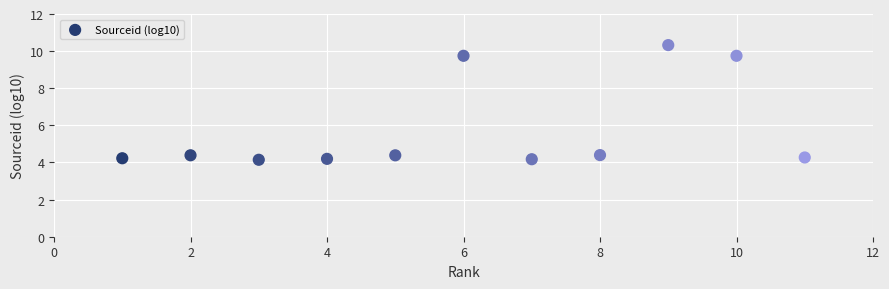

What is the average X value?

6.0